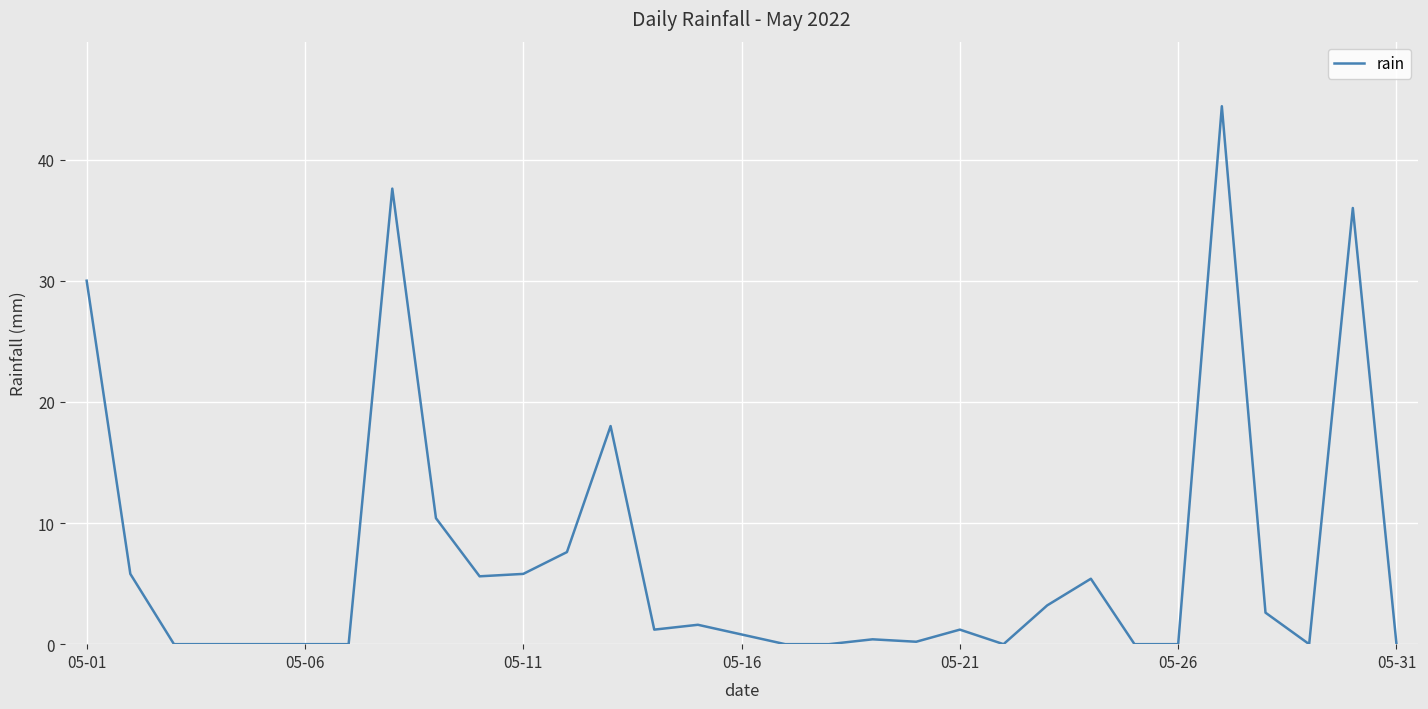

What is the average value?

7.0